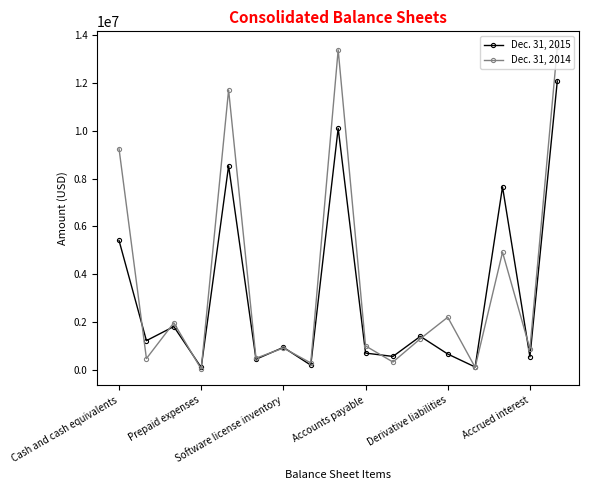

At how many categories does at least one series exceed 6691448?

5